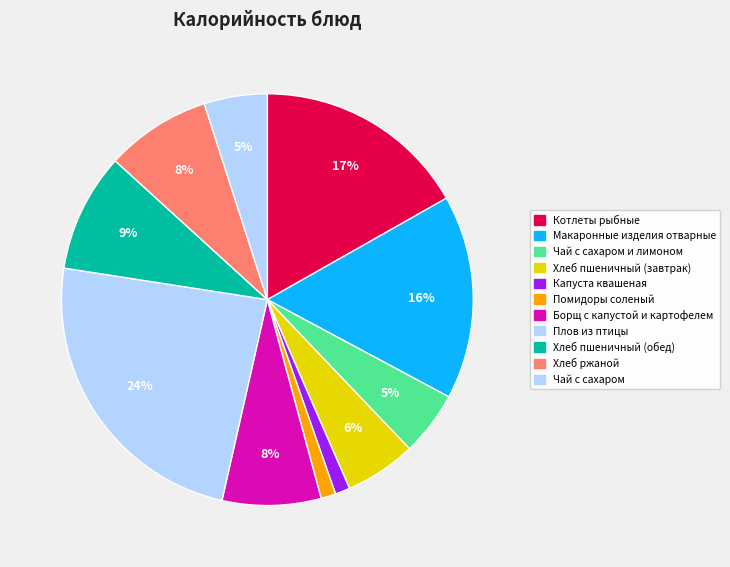

Rank the categories by value from highest to lowest.

Плов из птицы, Котлеты рыбные, Макаронные изделия отварные, Хлеб пшеничный (обед), Хлеб ржаной, Борщ с капустой и картофелем, Хлеб пшеничный (завтрак), Чай с сахаром и лимоном, Чай с сахаром, Капуста квашеная, Помидоры соленый